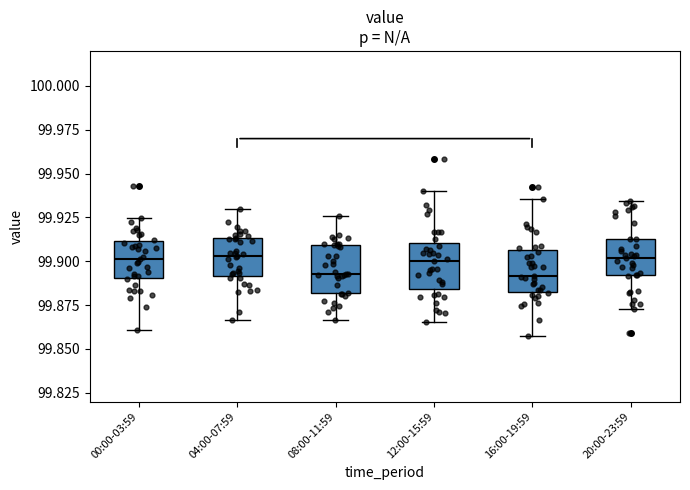

Reading left to right, read every box against the y-axis: the position of its median line, the range the box covers, and the ends of its whiskers. The values are not printed on the chart, so give them approximately, as read against the axis.

00:00-03:59: median 99.900, box 99.890 to 99.910, whiskers 99.860 to 99.925
04:00-07:59: median 99.905, box 99.890 to 99.915, whiskers 99.865 to 99.930
08:00-11:59: median 99.895, box 99.880 to 99.910, whiskers 99.865 to 99.925
12:00-15:59: median 99.900, box 99.885 to 99.910, whiskers 99.865 to 99.940
16:00-19:59: median 99.890, box 99.885 to 99.905, whiskers 99.855 to 99.935
20:00-23:59: median 99.900, box 99.890 to 99.915, whiskers 99.875 to 99.935